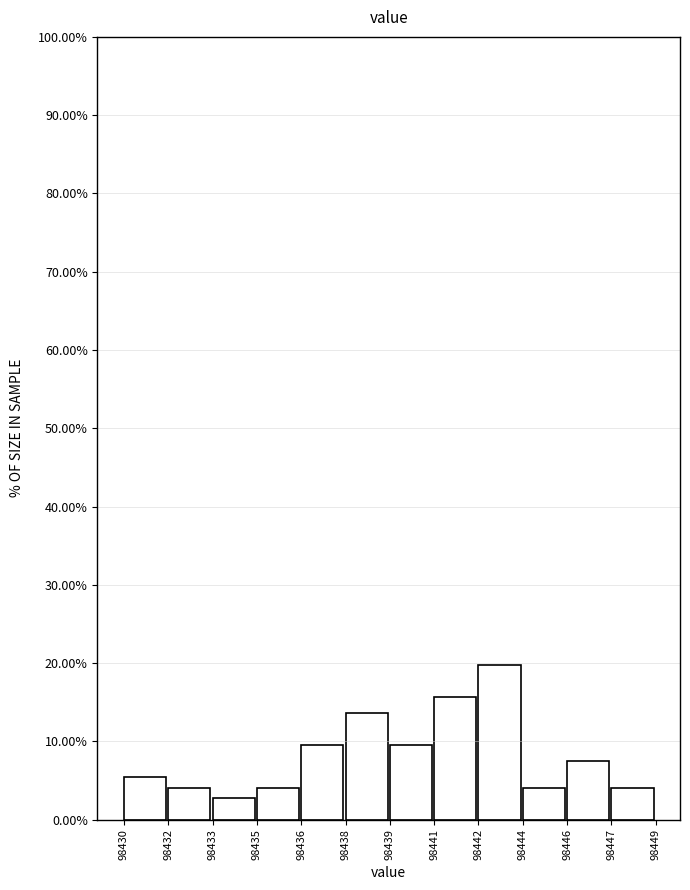

Reading left to right, transcribe all the data shown in this chart.

98430=5.4	98432=4.1	98433=2.7	98435=4.1	98436=9.5	98438=13.6	98439=9.5	98441=15.6	98442=19.7	98444=4.1	98446=7.5	98447=4.1